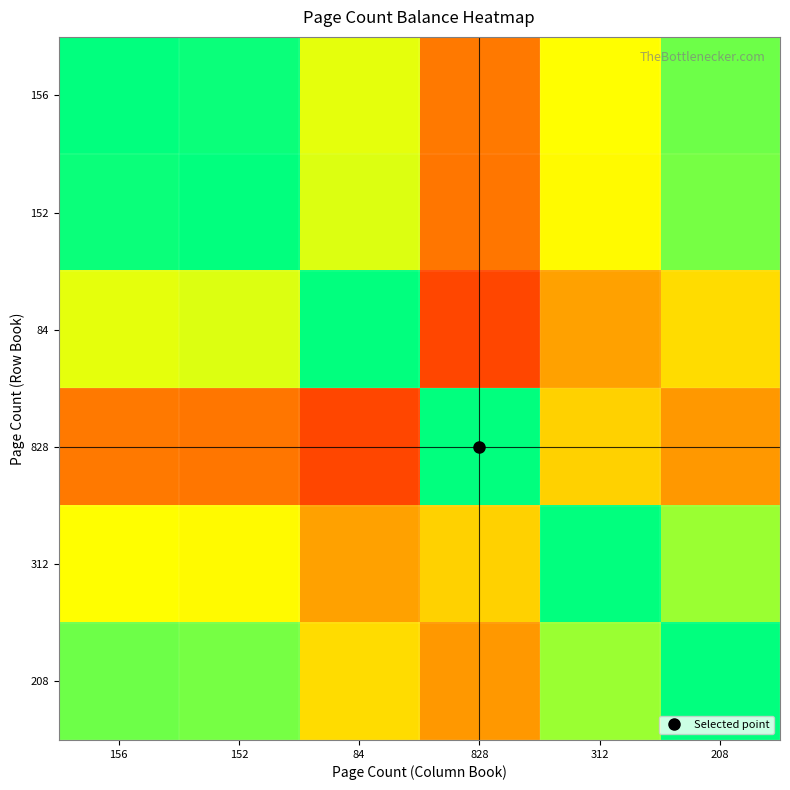

Reading left to right, transcribe all the data shown in this chart.

156: 156=0.5	152=0.5	84=0.6	828=0.2	312=0.3	208=0.4
152: 156=0.5	152=0.5	84=0.6	828=0.2	312=0.3	208=0.4
84: 156=0.3	152=0.4	84=0.5	828=0.1	312=0.2	208=0.3
828: 156=0.8	152=0.8	84=0.9	828=0.5	312=0.7	208=0.8
312: 156=0.7	152=0.7	84=0.8	828=0.3	312=0.5	208=0.6
208: 156=0.6	152=0.6	84=0.7	828=0.2	312=0.4	208=0.5